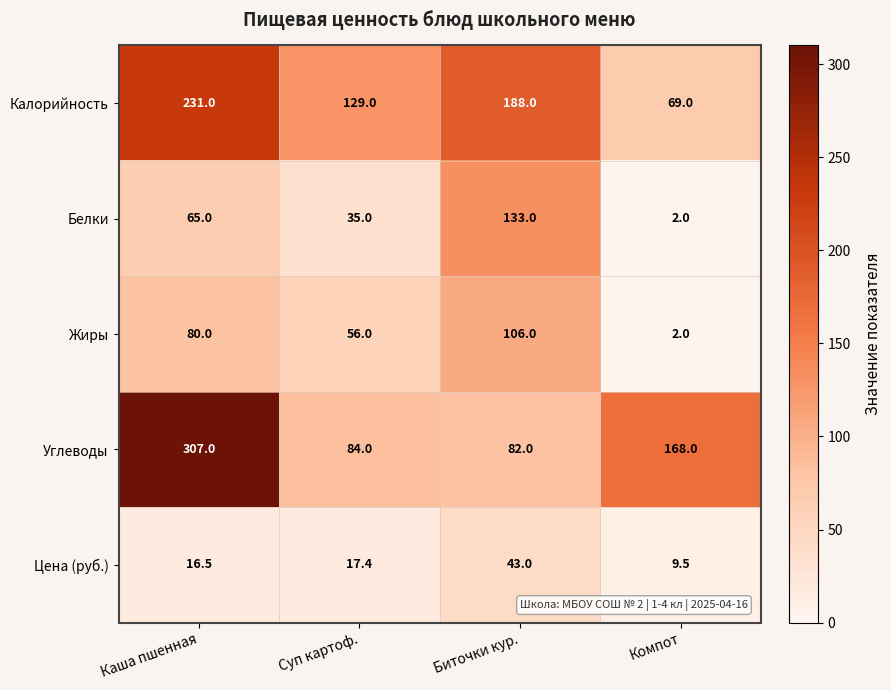

Where does the Цена (руб.) series first go above 17?

Суп картоф.